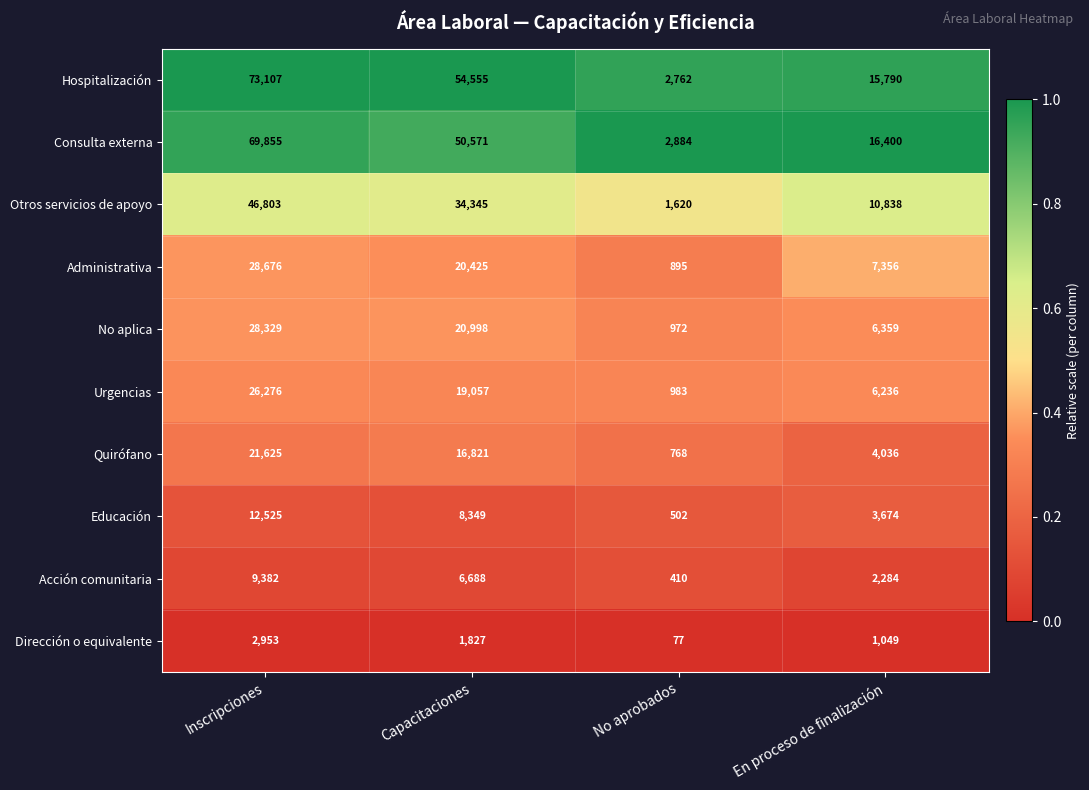

Rank the series by their maximum value, from lowest to highest.

Dirección o equivalente, Acción comunitaria, Educación, Quirófano, Urgencias, No aplica, Administrativa, Otros servicios de apoyo, Consulta externa, Hospitalización